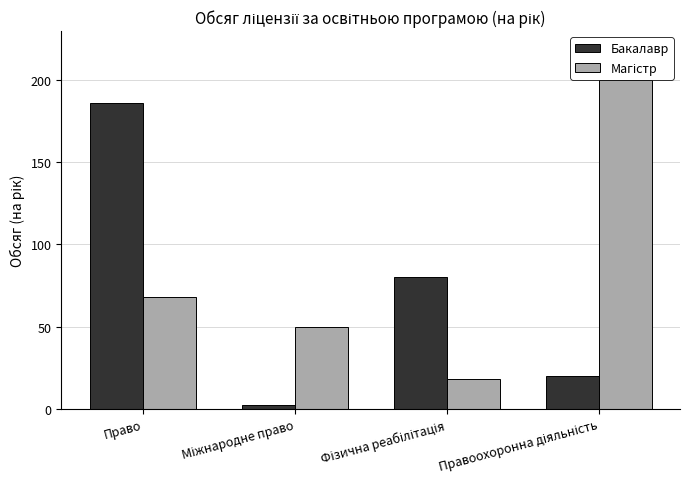

Are the bars horizontal?

No